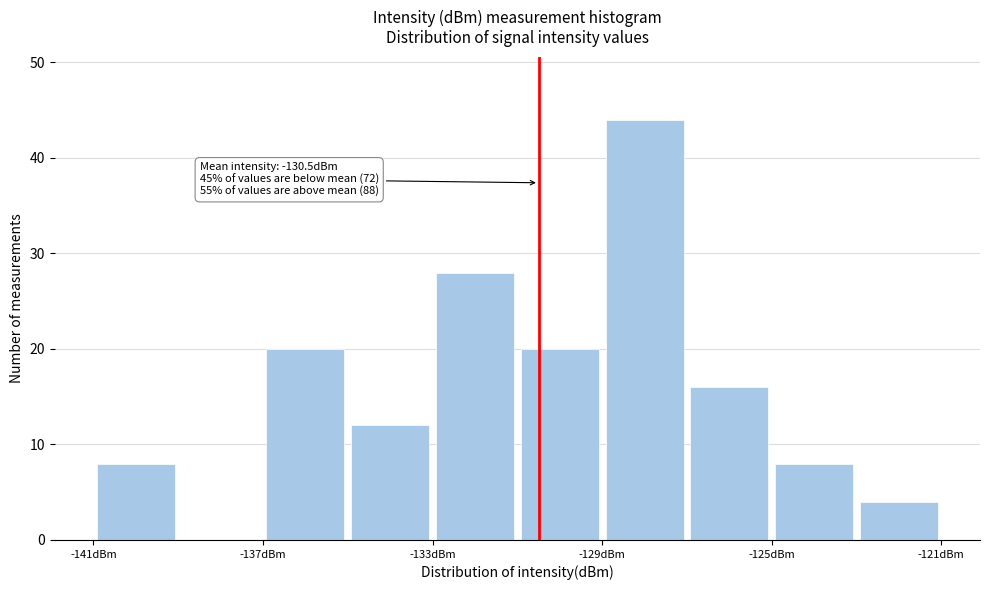

Which range on the x-axis has the tallest bar?

-129 to -127